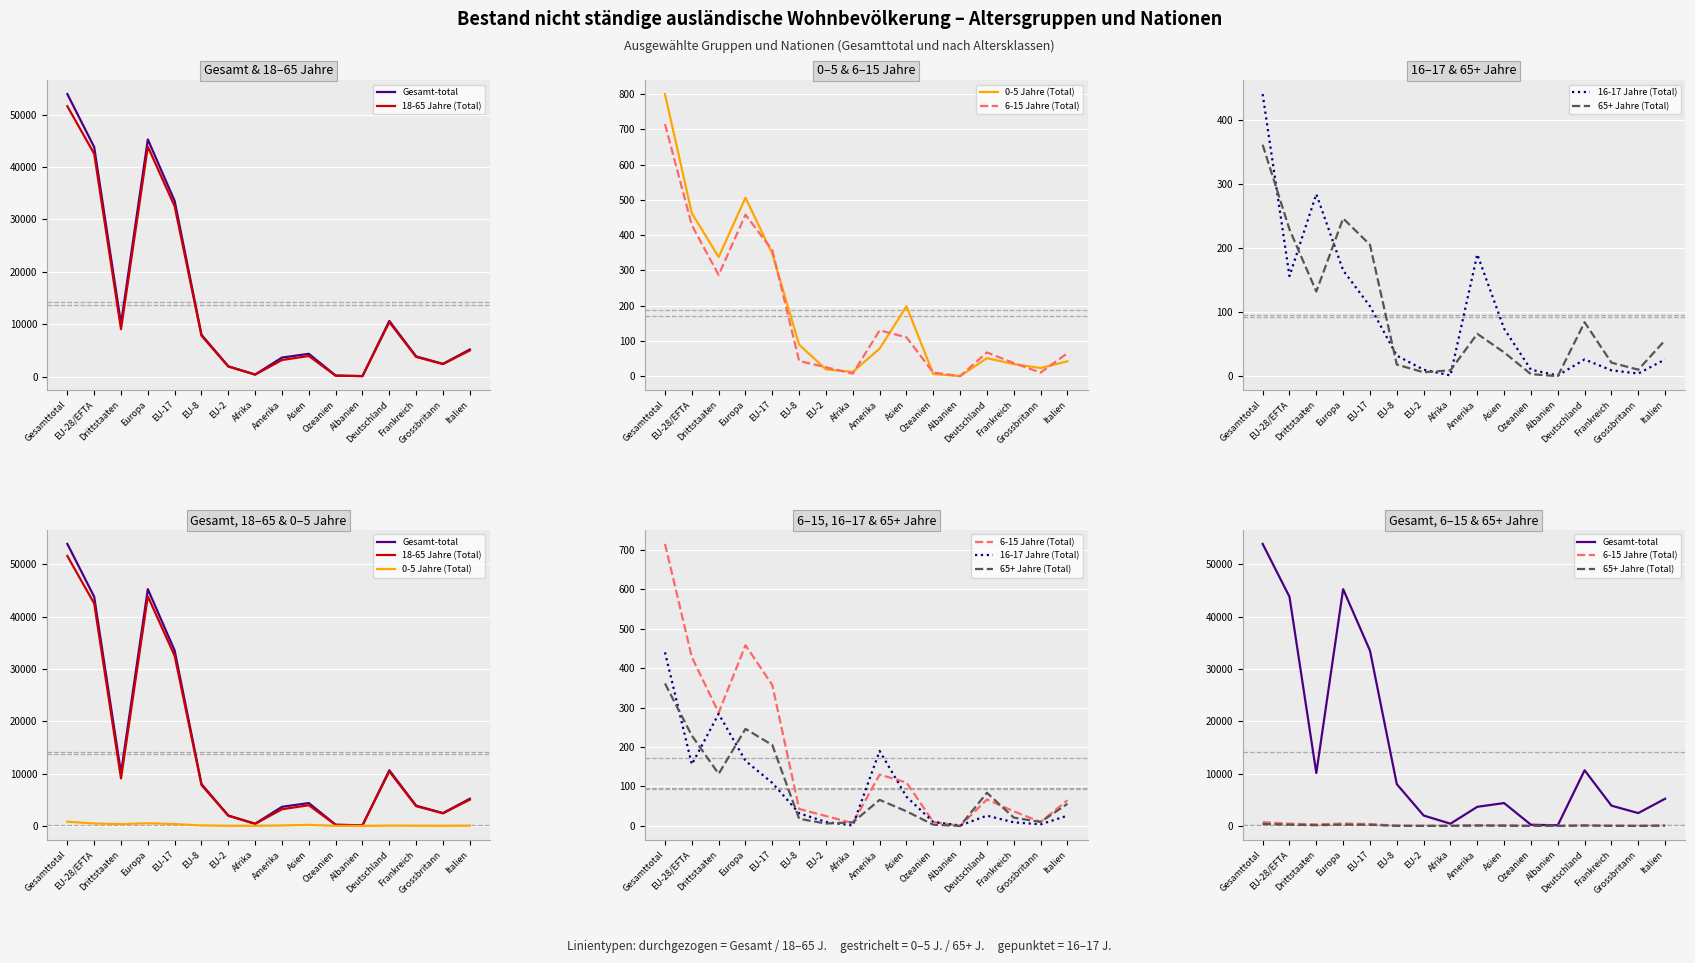

What is the sum of the 16-17 Jahre (Total) values at EU-2 and Italien?

36